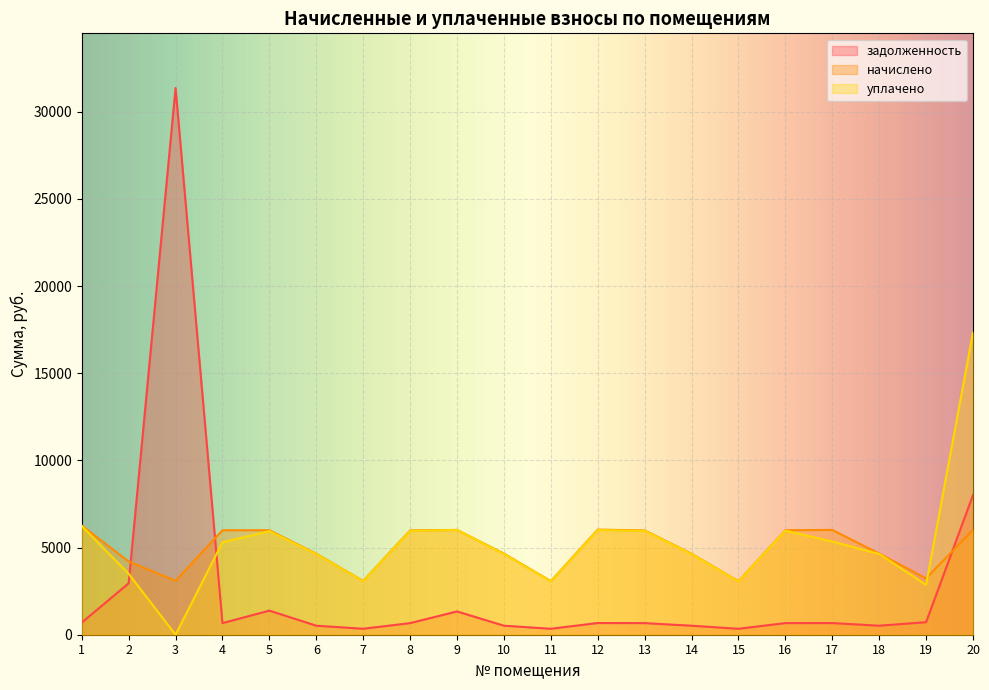

Reading left to right, list all the values displayed in this chart.

задолженность: 1=695.6	2=2948.2	3=31360.6	4=665.9	5=1382.4	6=516.1	7=342.7	8=664.9	9=1335.9	10=517.1	11=341.7	12=670.0	13=664.9	14=516.1	15=340.6	16=665.9	17=667.9	18=517.1	19=718.2	20=8010.5
начислено: 1=6260.7	2=4201.5	3=3093.4	4=5992.8	5=5992.8	6=4644.7	7=3084.1	8=5983.6	9=6011.4	10=4653.9	11=3074.9	12=6029.8	13=5983.6	14=4644.7	15=3065.7	16=5992.8	17=6011.4	18=4653.9	19=3231.9	20=6020.6
уплачено: 1=6234.2	2=3496.5	3=0.0	4=5301.6	5=5942.6	6=4625.1	7=3071.1	8=5958.4	9=6011.4	10=4634.2	11=3061.9	12=6004.4	13=5958.4	14=4625.1	15=3052.7	16=5967.5	17=5343.4	18=4634.2	19=2860.1	20=17348.4